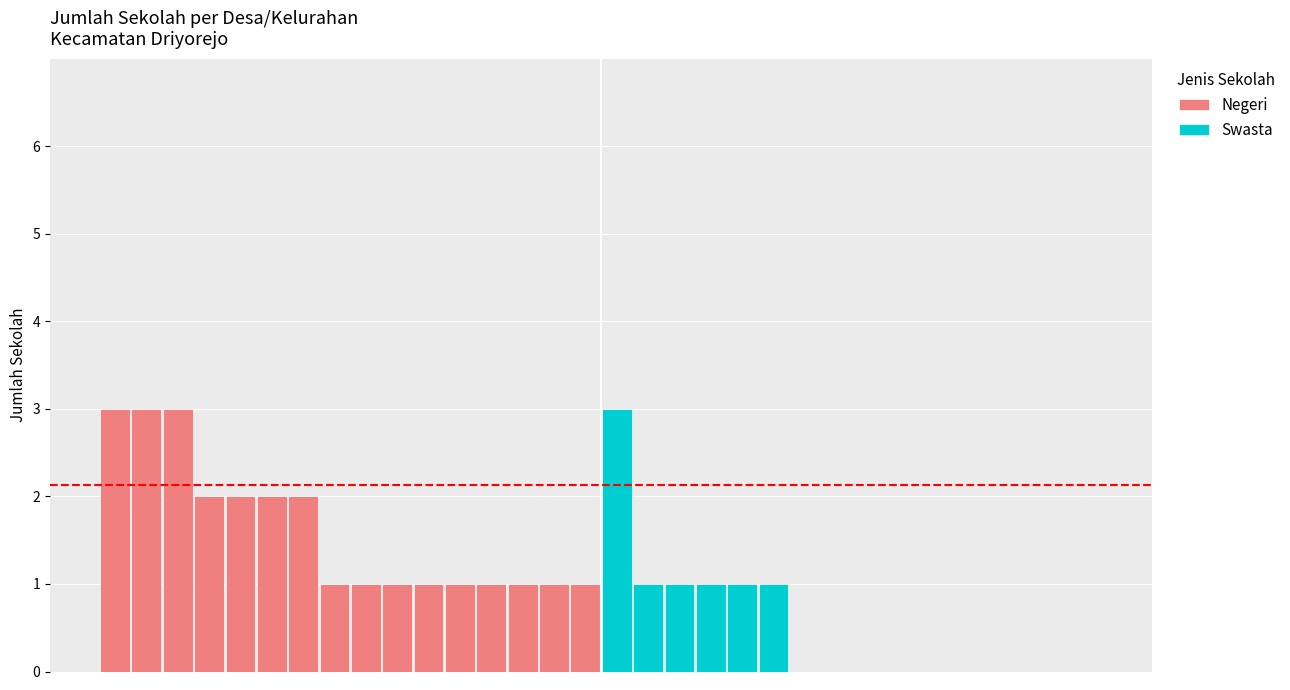

What is the minimum value for Negeri?

1